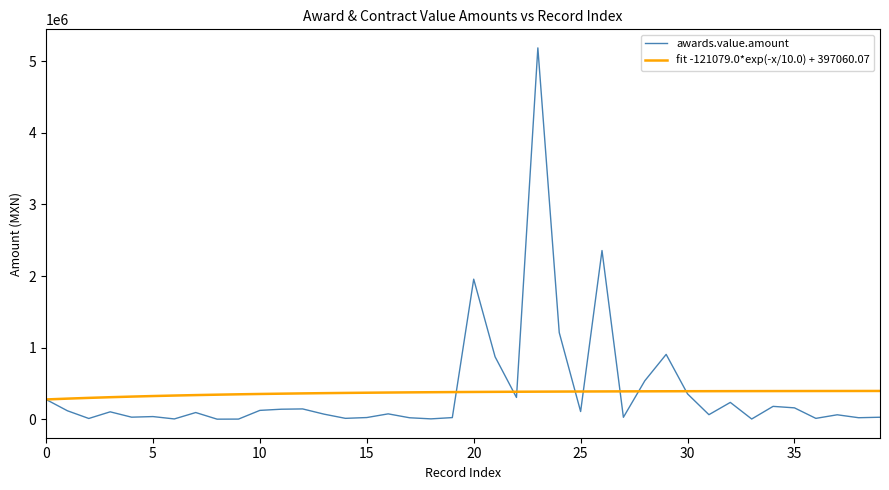

Is this an area chart (filled region under the line)?

No